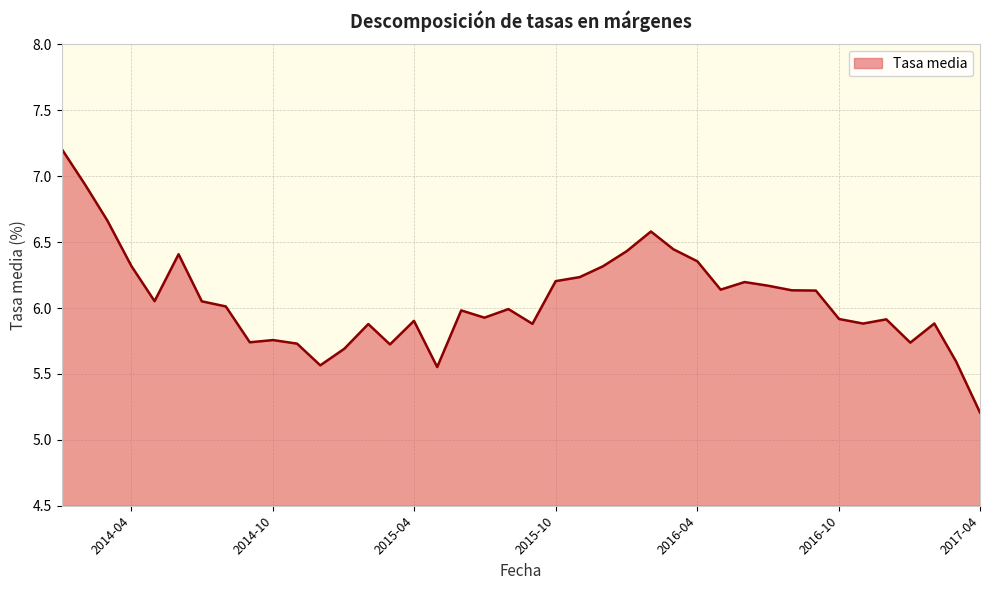

What is the greatest value displayed?

7.2